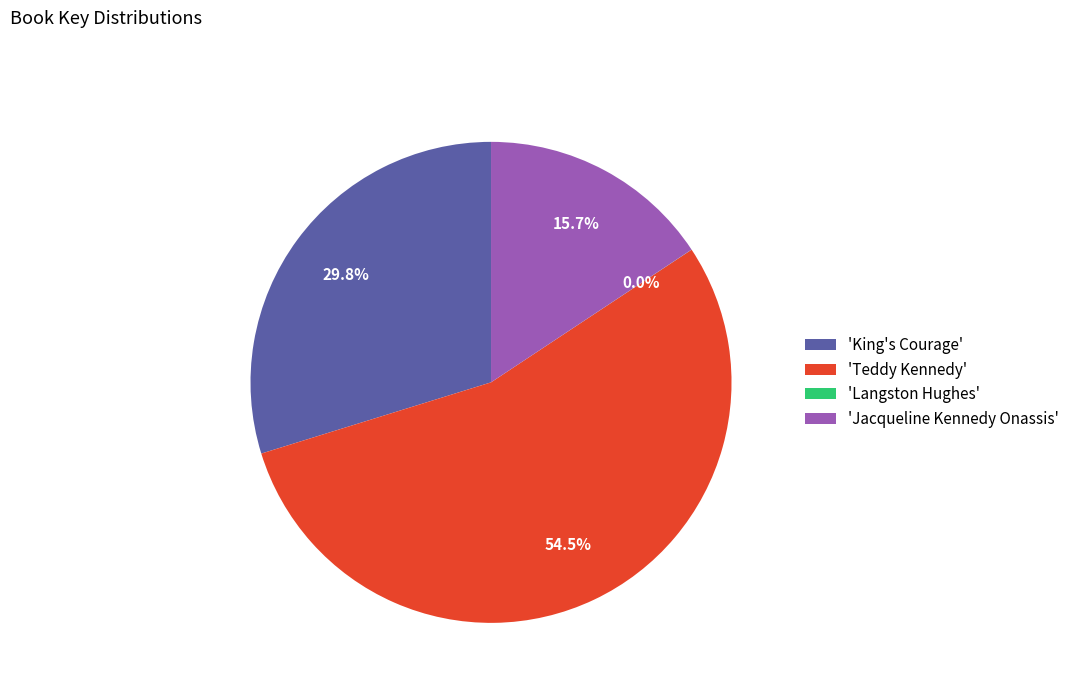

What is the ratio of the value at 'King's Courage' to the value at 'Jacqueline Kennedy Onassis'?

1.9